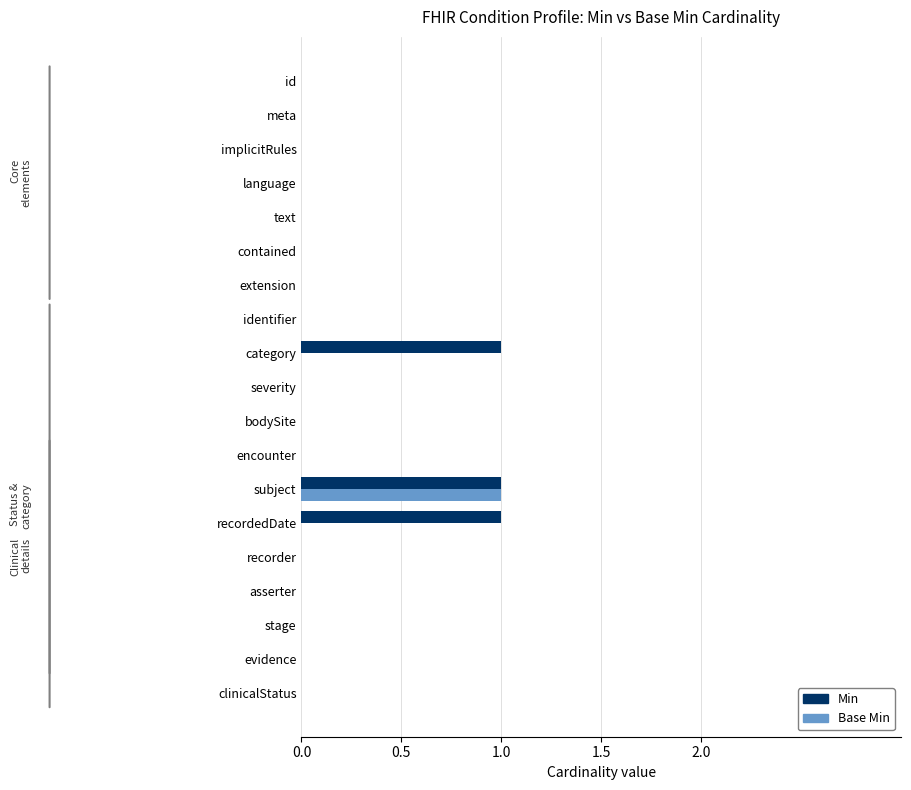

What are all the series names shown in the legend?

Min, Base Min